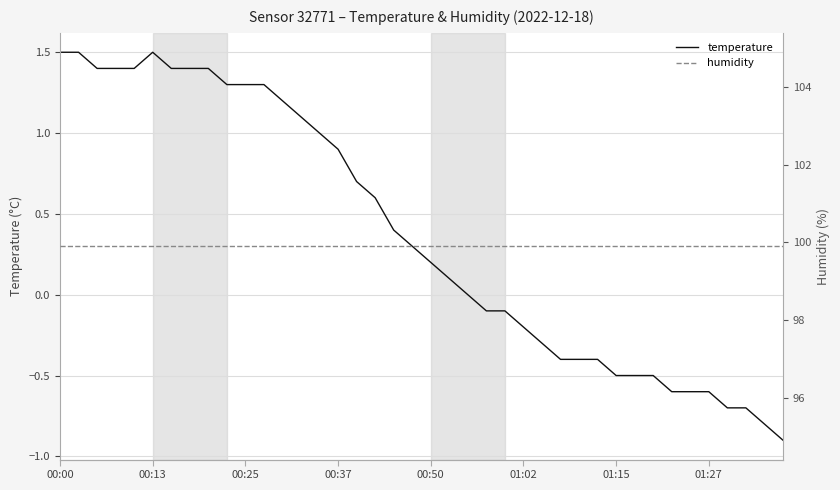

Reading right to left, list all the values displayed in this chart.

temperature: -0.9	-0.8	-0.7	-0.7	-0.6	-0.6	-0.6	-0.5	-0.5	-0.5	-0.4	-0.4	-0.4	-0.3	-0.2	-0.1	-0.1	0.0	0.1	0.2	0.3	0.4	0.6	0.7	0.9	1.0	1.1	1.2	1.3	1.3	1.3	1.4	1.4	1.4	1.5	1.4	1.4	1.4	1.5	1.5
humidity: 99.9	99.9	99.9	99.9	99.9	99.9	99.9	99.9	99.9	99.9	99.9	99.9	99.9	99.9	99.9	99.9	99.9	99.9	99.9	99.9	99.9	99.9	99.9	99.9	99.9	99.9	99.9	99.9	99.9	99.9	99.9	99.9	99.9	99.9	99.9	99.9	99.9	99.9	99.9	99.9